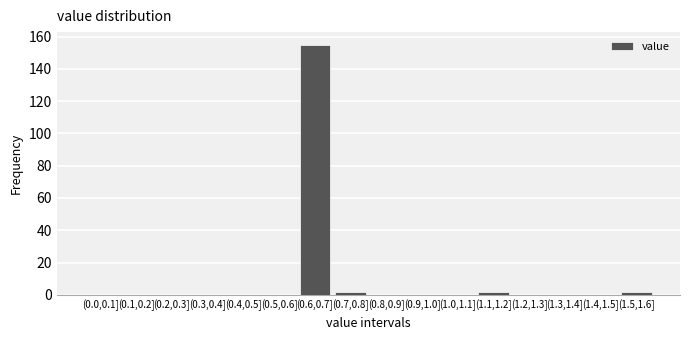

Reading right to left, extract all data points from this chart.

(1.5,1.6]=2	(1.4,1.5]=0	(1.3,1.4]=0	(1.2,1.3]=0	(1.1,1.2]=2	(1.0,1.1]=0	(0.9,1.0]=0	(0.8,0.9]=0	(0.7,0.8]=2	(0.6,0.7]=155	(0.5,0.6]=0	(0.4,0.5]=0	(0.3,0.4]=0	(0.2,0.3]=0	(0.1,0.2]=0	(0.0,0.1]=0